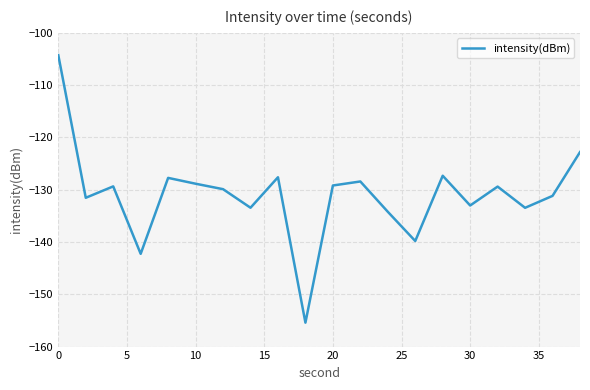

What is the difference between the maximum and minimum values?

51.2